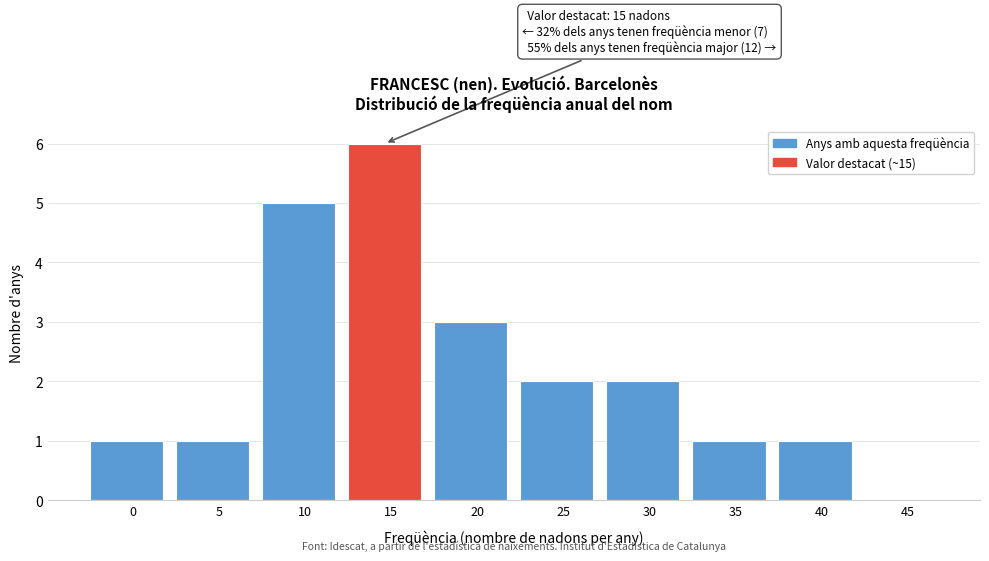

Reading left to right, transcribe all the data shown in this chart.

0=1	5=1	10=5	15=6	20=3	25=2	30=2	35=1	40=1	45=0